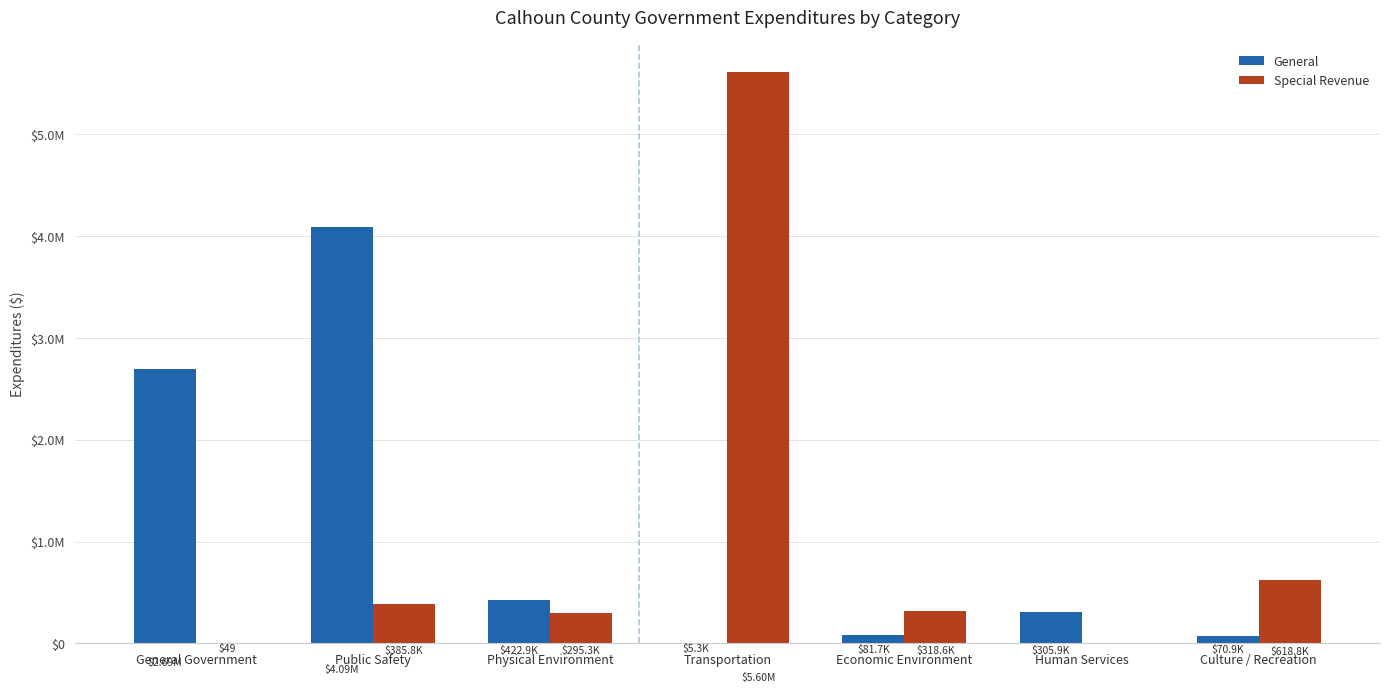

At which category does the chart reach its minimum across all series?

Human Services